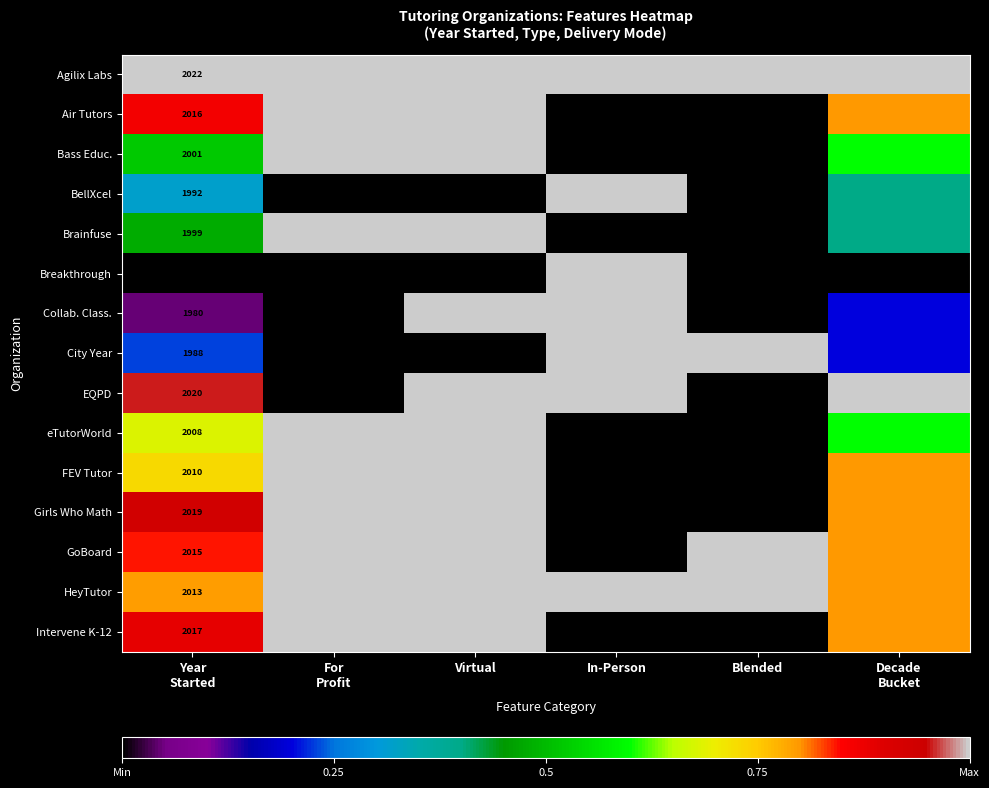

How many values in Air Tutors are above zero?

4